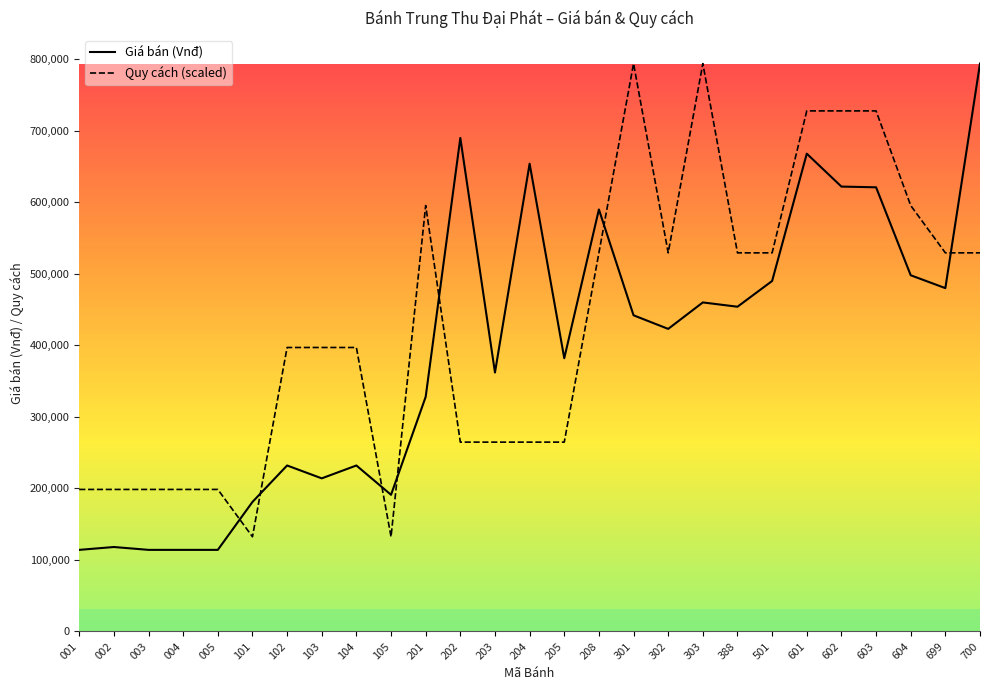

Does the chart display data point markers on the line(s)?

No